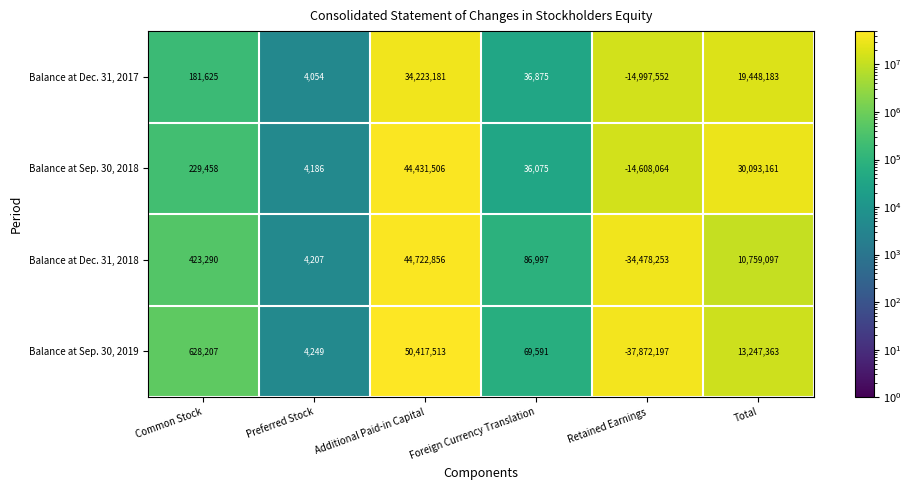

How many positive values does the Balance at Sep. 30, 2018 series have?

5